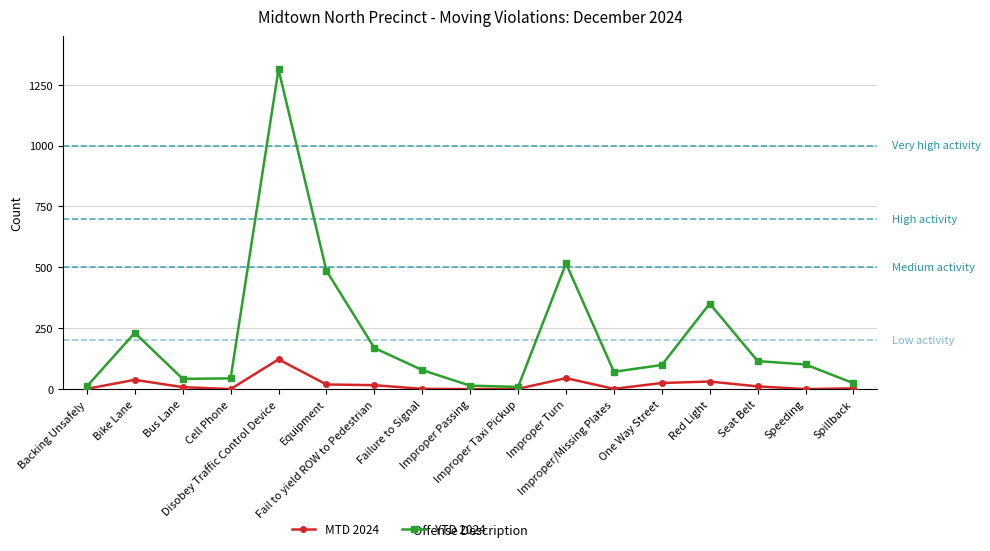

What is the maximum value shown in the chart?

1313